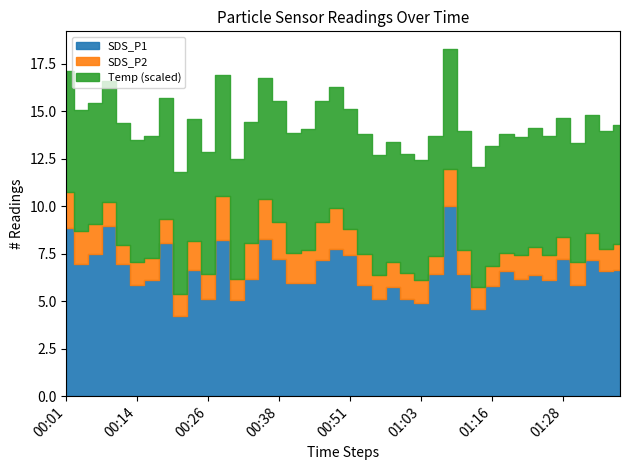

At which category is the sum across all series the highest?

01:08